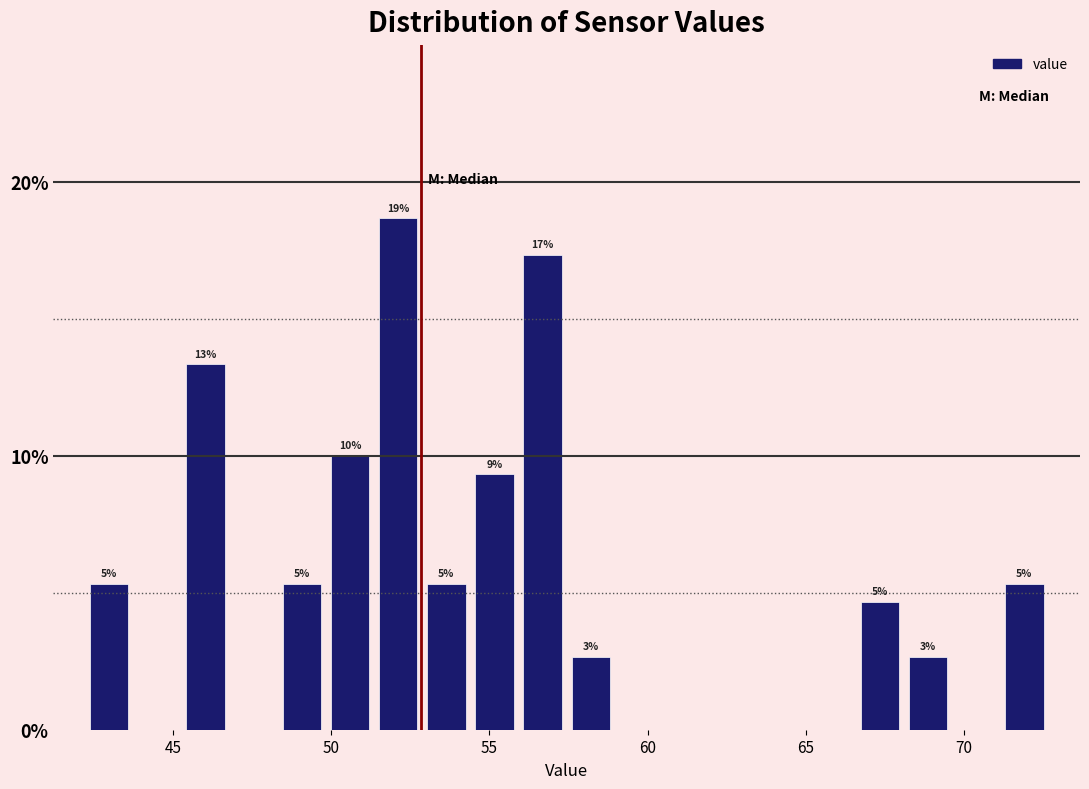

Read against the x-axis, roughly where is the centre of the tallest bar?

52.0